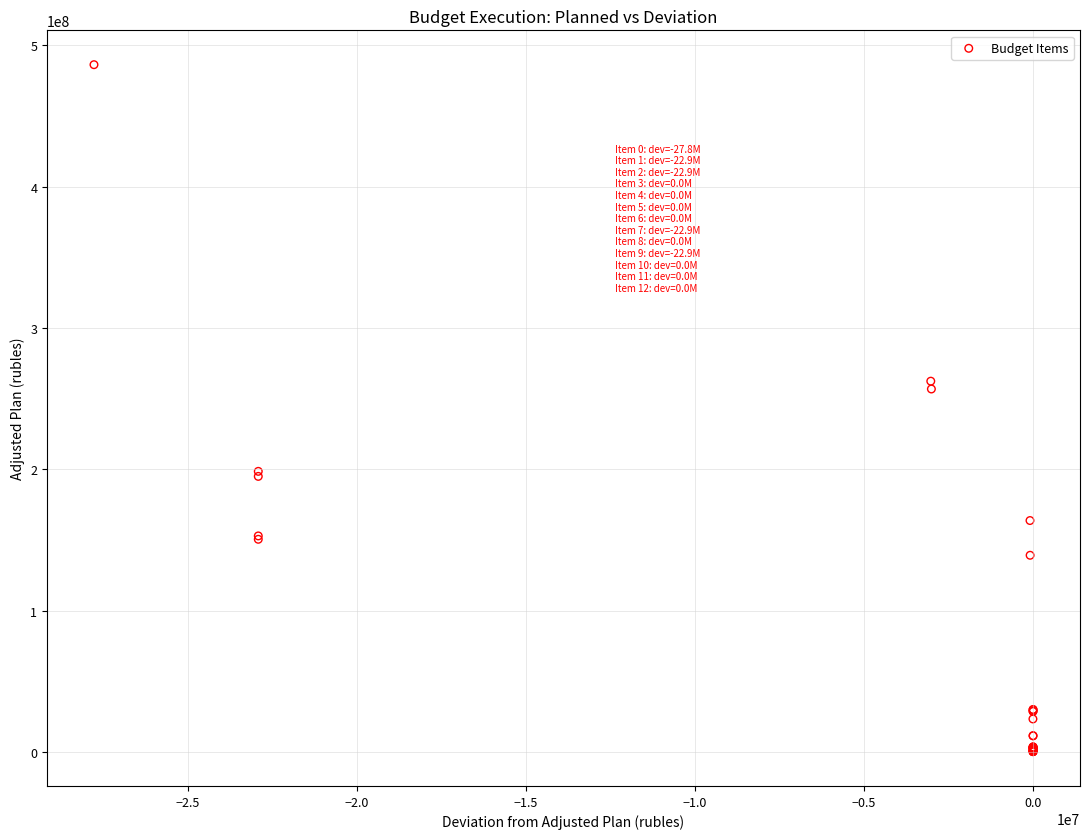

What Y value in the scatter plot is closest to 243243736?

256790829.2